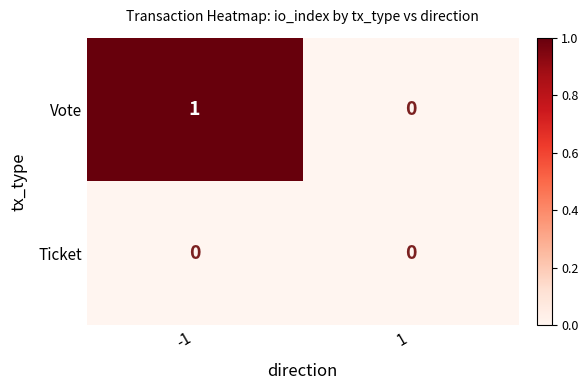

Which series has the largest range (max minus min)?

Vote